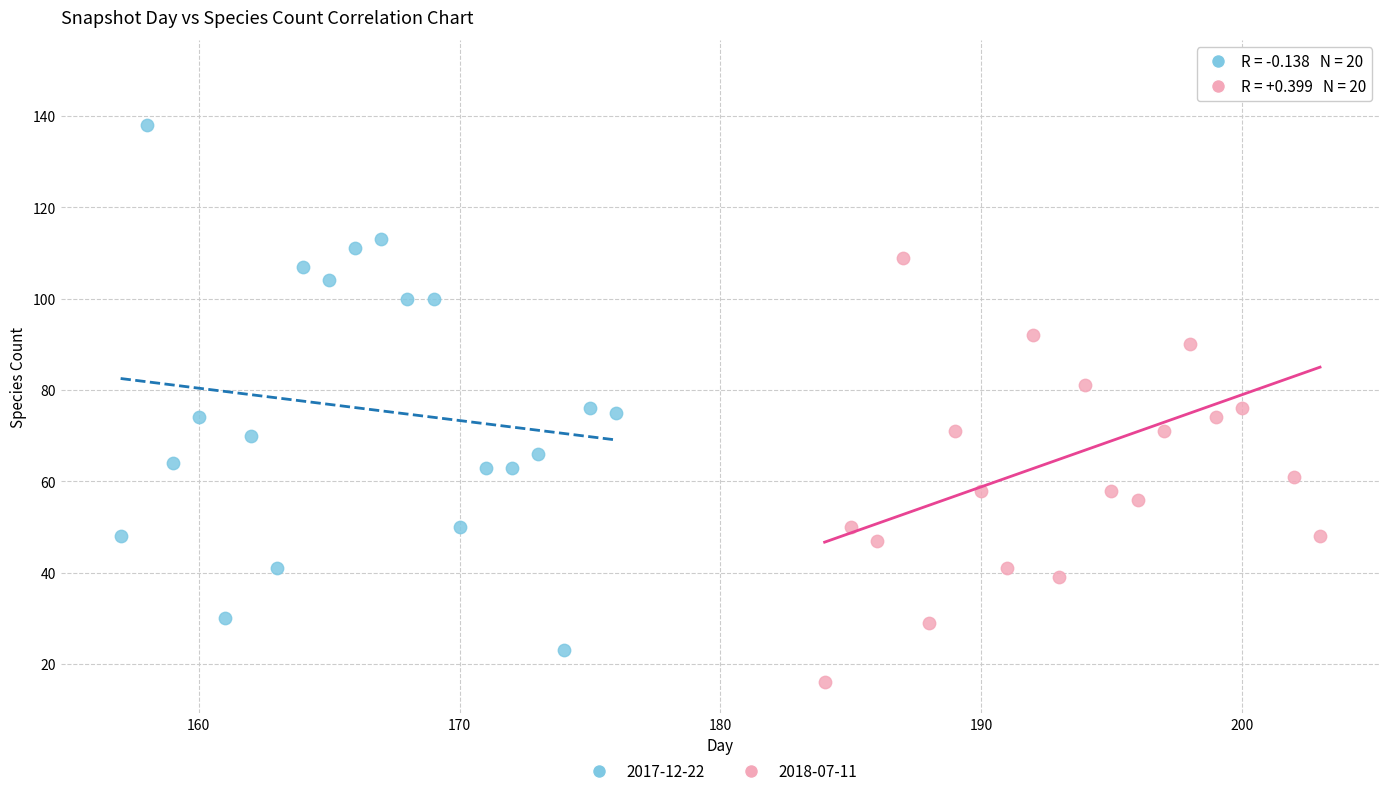

Which series contains the lowest Y value?

2018-07-11